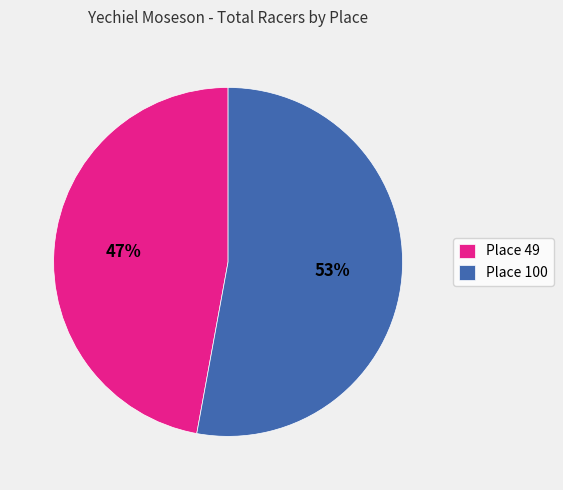

Which category has the biggest portion of the pie?

Place 100